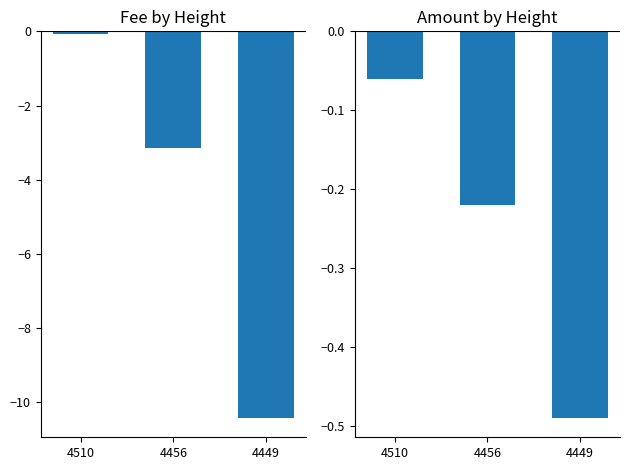

What are all the series names shown in the legend?

Fee, Amount